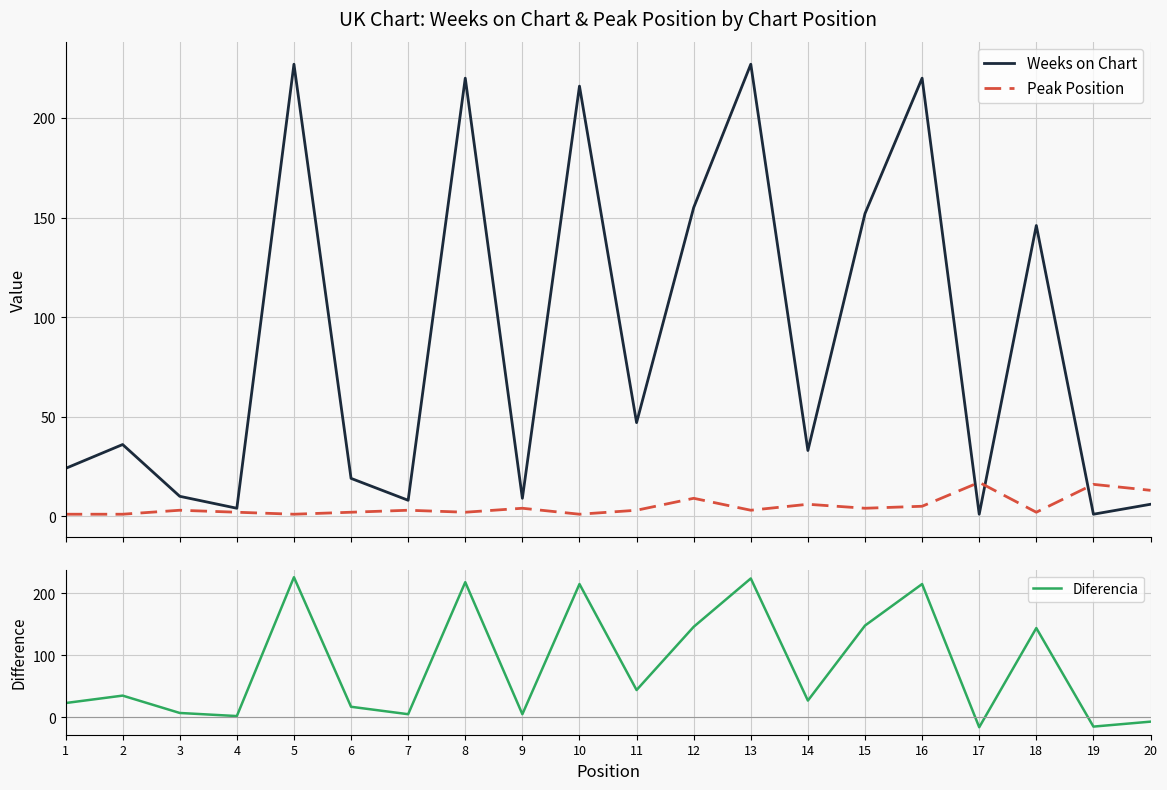

At which category does Weeks on Chart reach its first local peak?

2